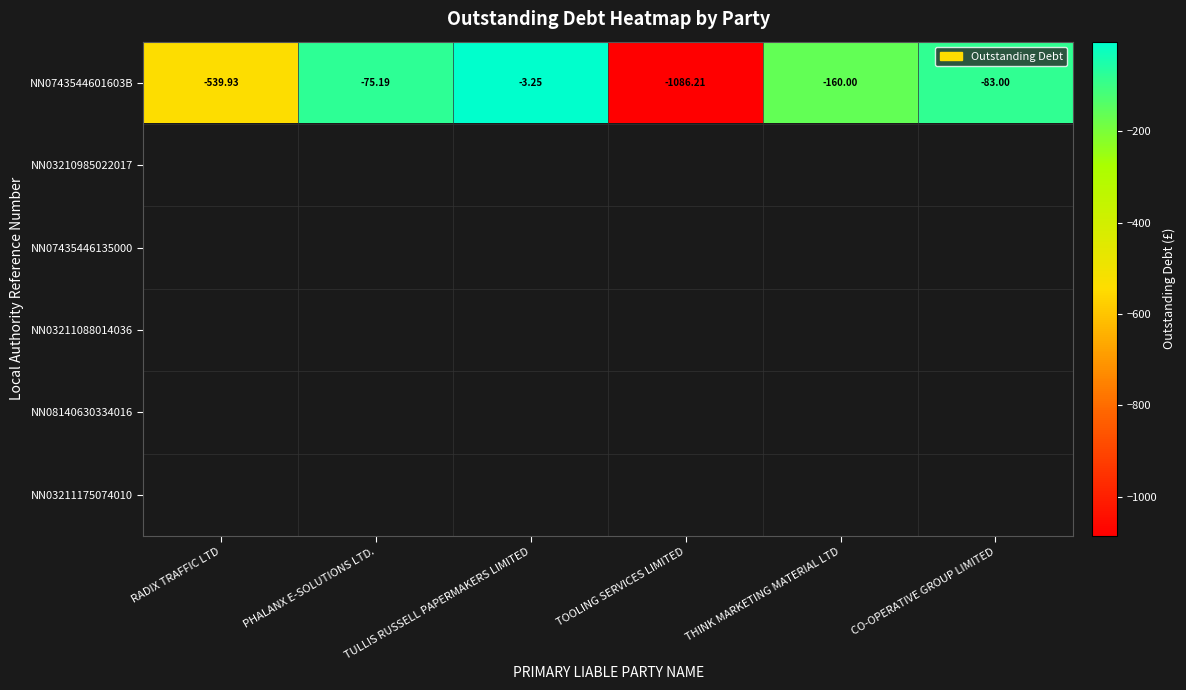

Which label corresponds to the smallest value in the chart?

TOOLING SERVICES LIMITED